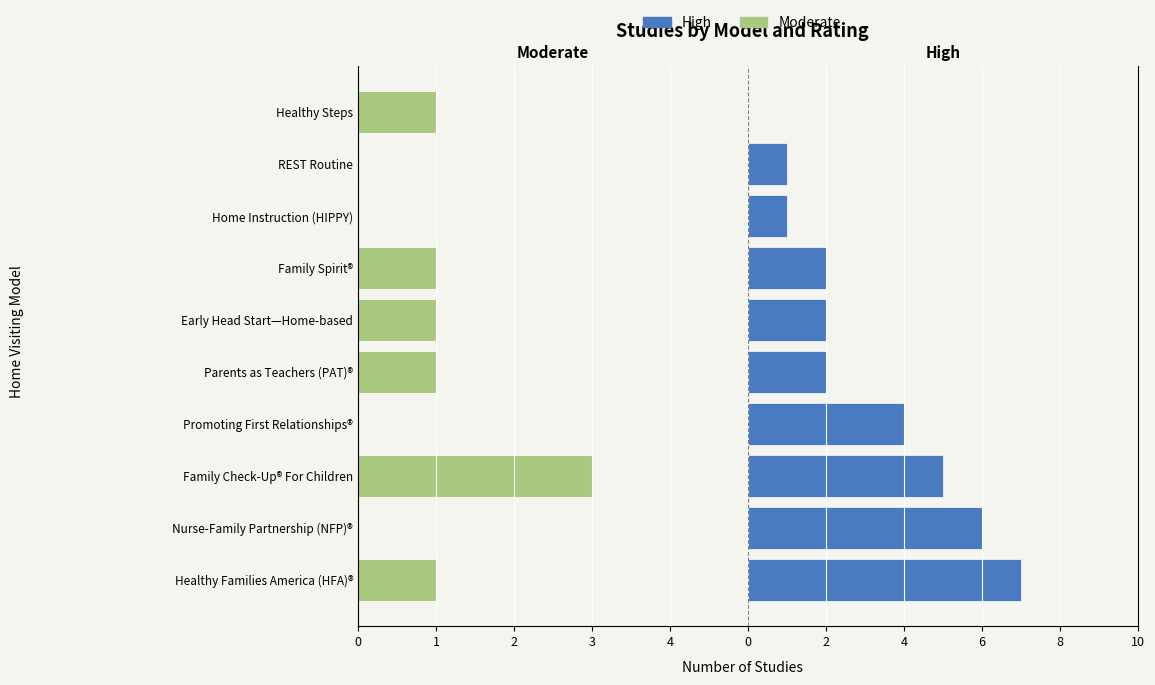

Rank the series by their average value, from highest to lowest.

High, Moderate